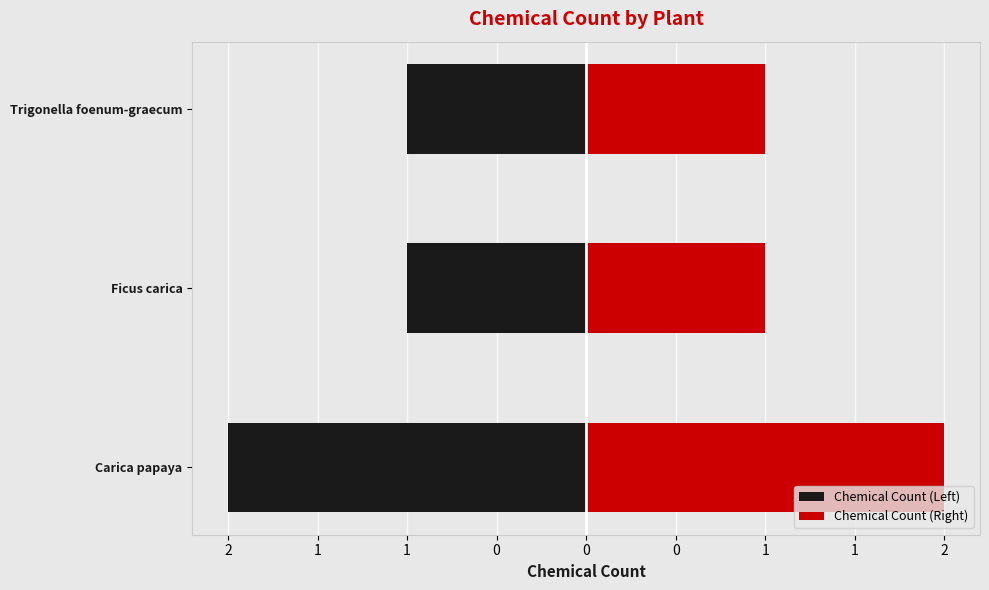

What is the change in value from Carica papaya to Trigonella foenum-graecum?

-1